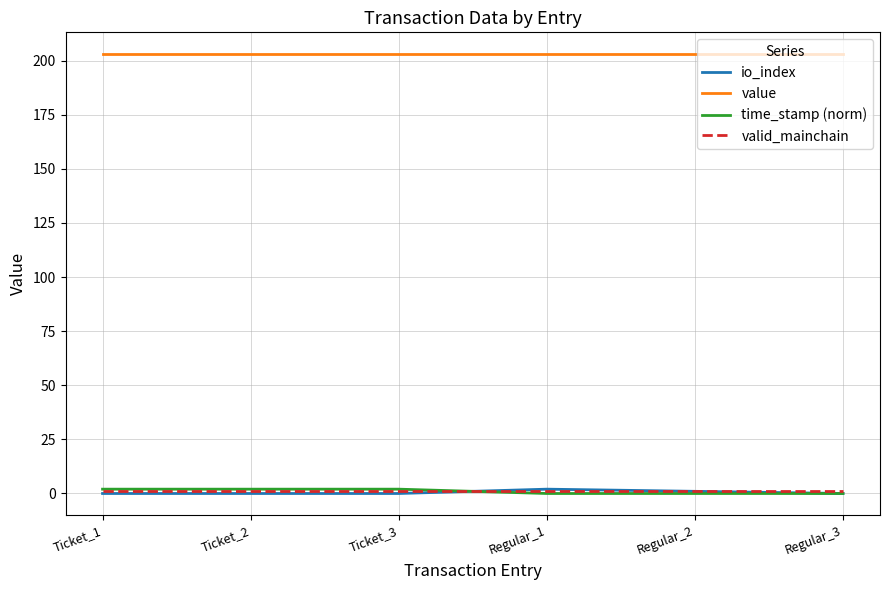

Where do valid_mainchain and io_index first cross each other?

Ticket_3 and Regular_1